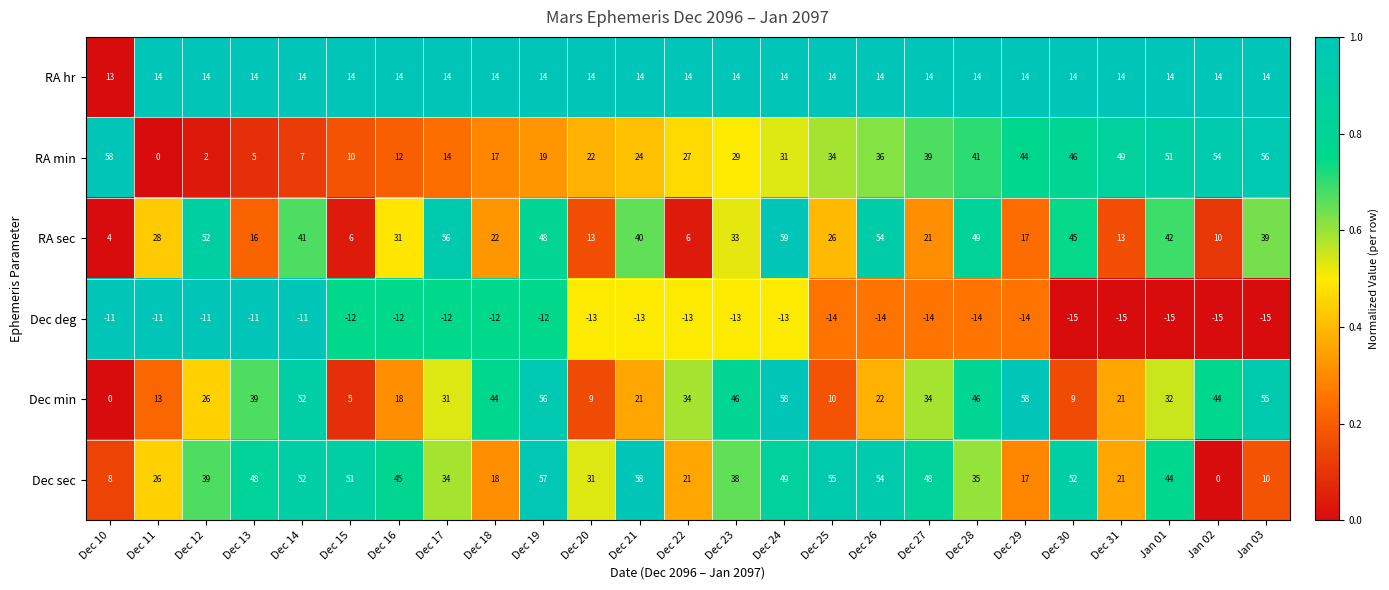

What is the sum of the RA hr values at Dec 18 and Dec 27?

28